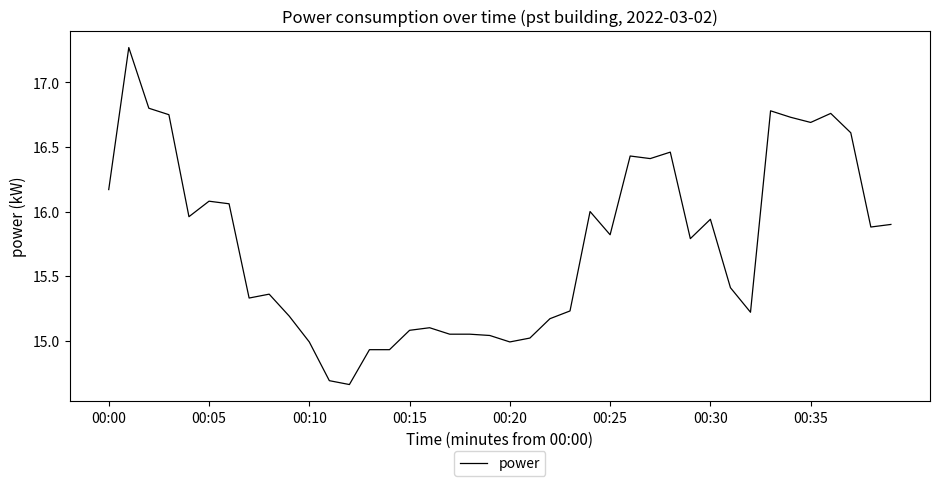

What is the difference between the maximum and minimum values?

2.6